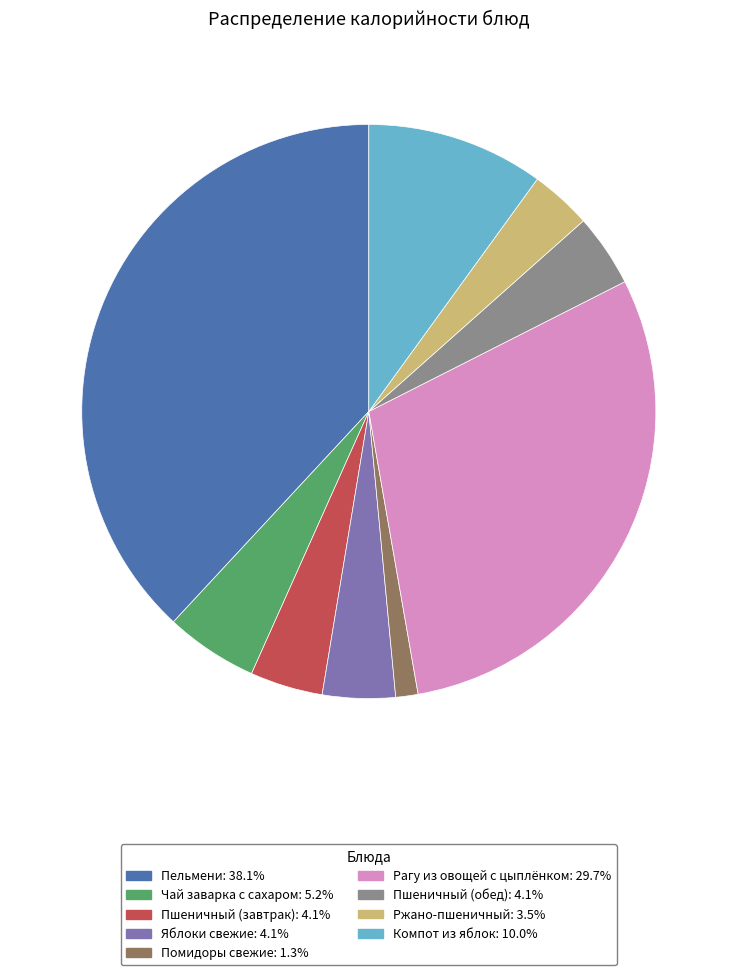

Which slice is the largest?

Пельмени